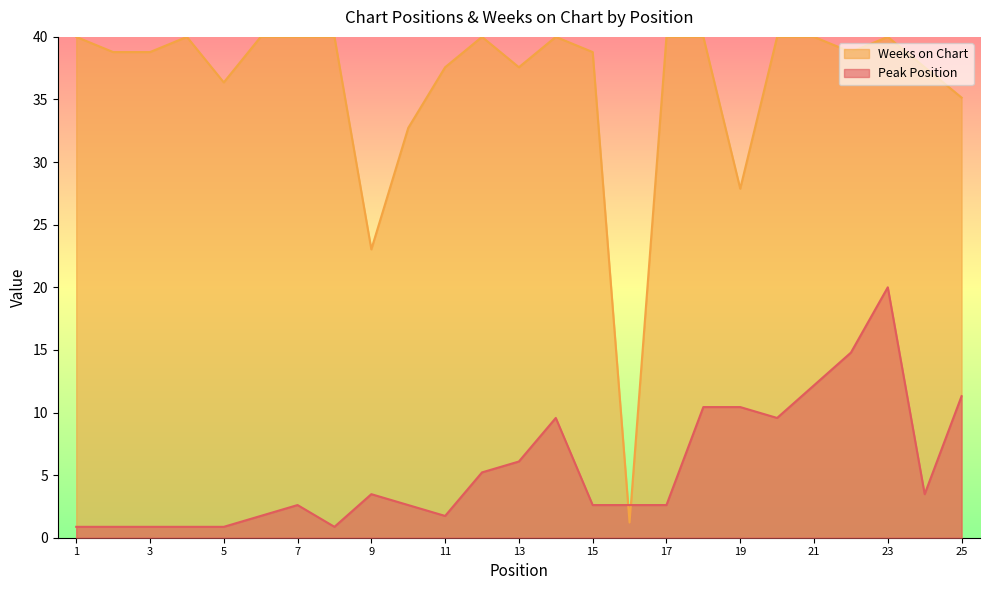

True or false: Weeks on Chart has more than 0 interior local peaks.

True